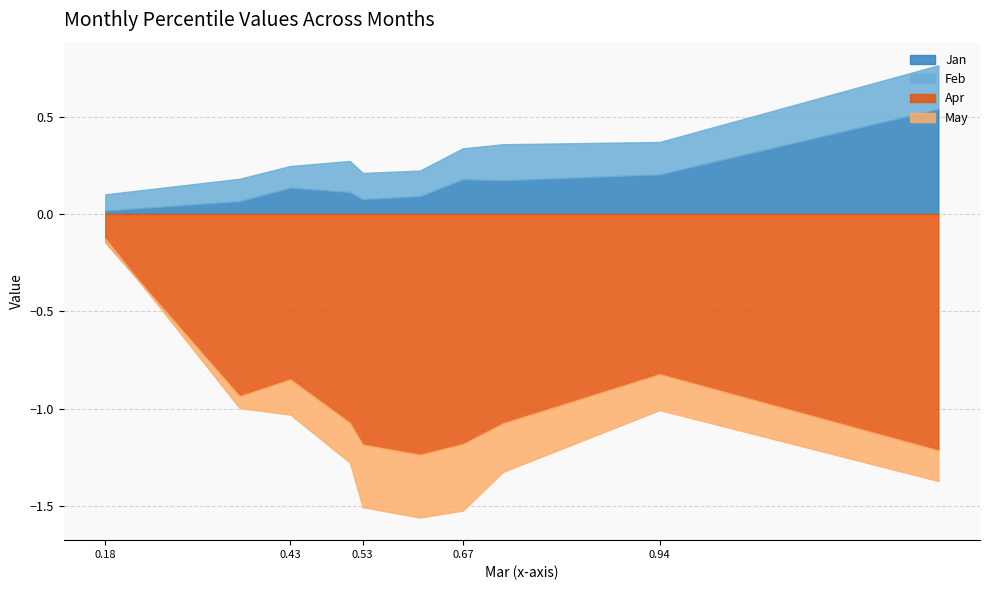

What is the approximate value of Jan at pct75?

0.1